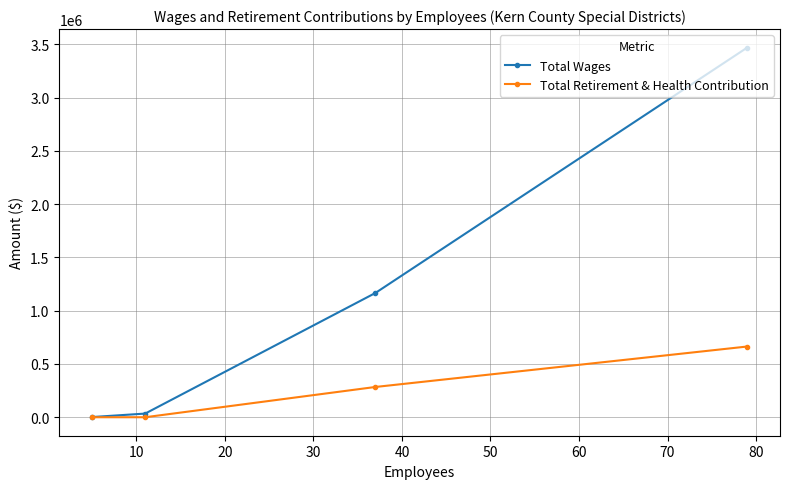

Is it true that Total Wages equals 13454 at 20?

False